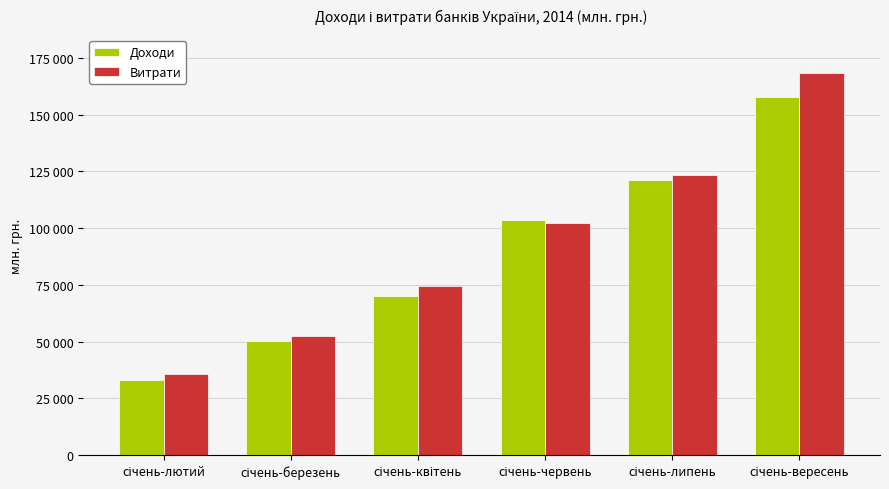

Count the Доходи values in the range 50473 to 121406.

4